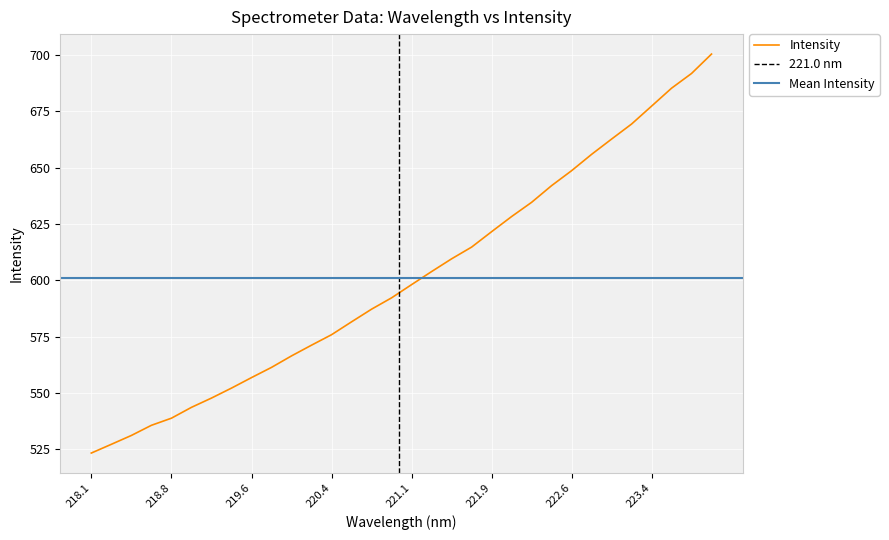

At which category does the chart reach its peak across all series?

223.9802